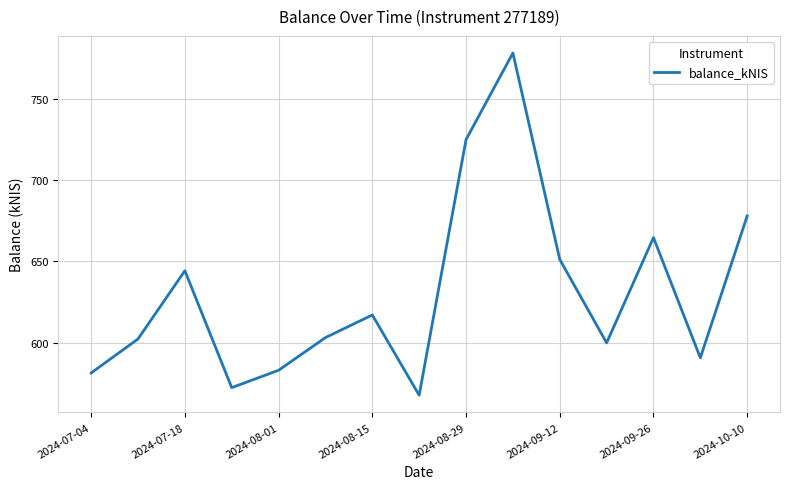

What is the greatest value displayed?

778.1